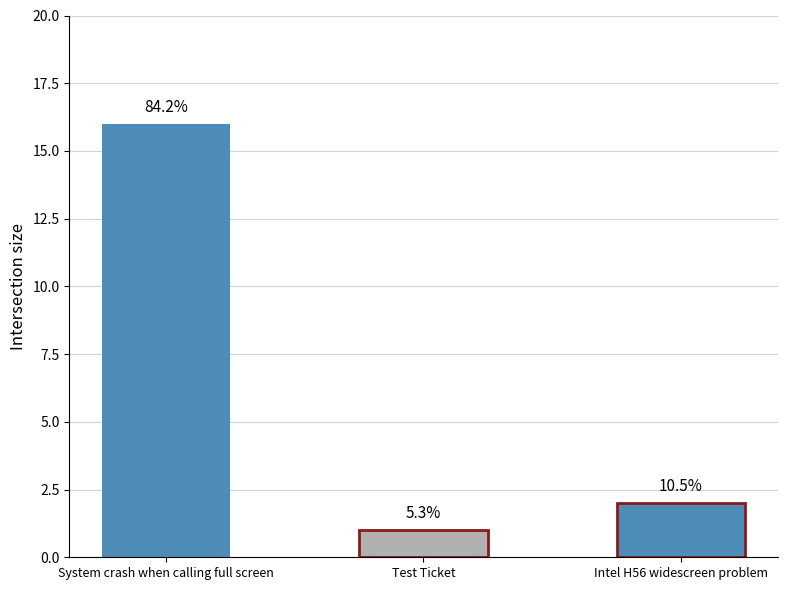

Reading left to right, transcribe all the data shown in this chart.

System crash when calling full screen=16	Test Ticket=1	Intel H56 widescreen problem=2